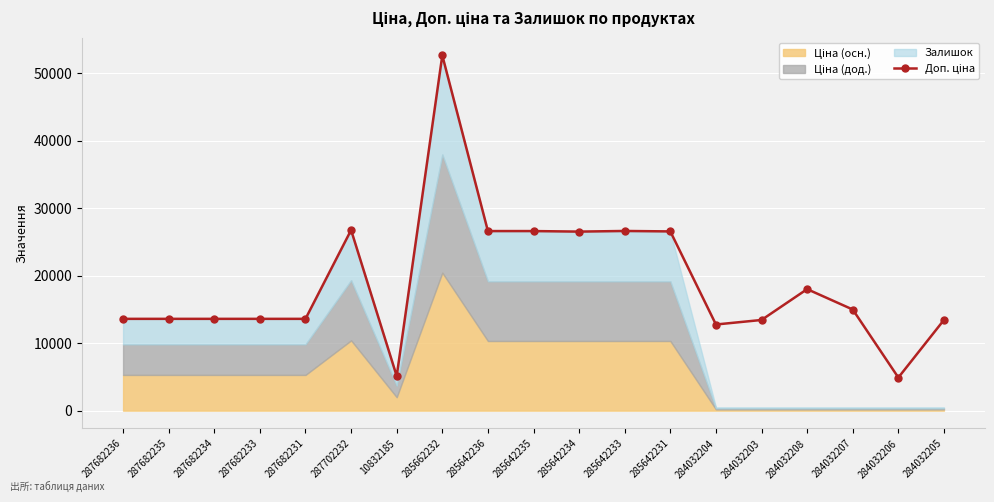

Reading left to right, what are all the values shown in this chart?

287682236=13608.0	287682235=13608.0	287682234=13608.0	287682233=13608.0	287682231=13608.0	287702232=26772.5	10832185=5121.0	285662232=52671.5	285642236=26622.7	285642235=26622.7	285642234=26542.3	285642233=26637.3	285642231=26571.6	284032204=12769.3	284032203=13441.2	284032208=18013.1	284032207=14989.5	284032206=4903.6	284032205=13448.5